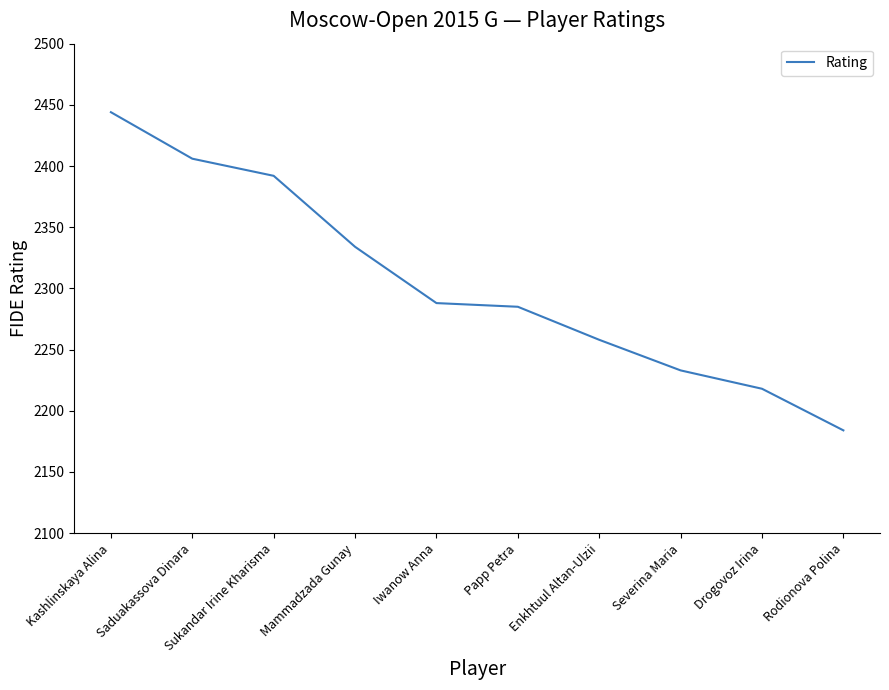

What is the smallest value displayed?

2184